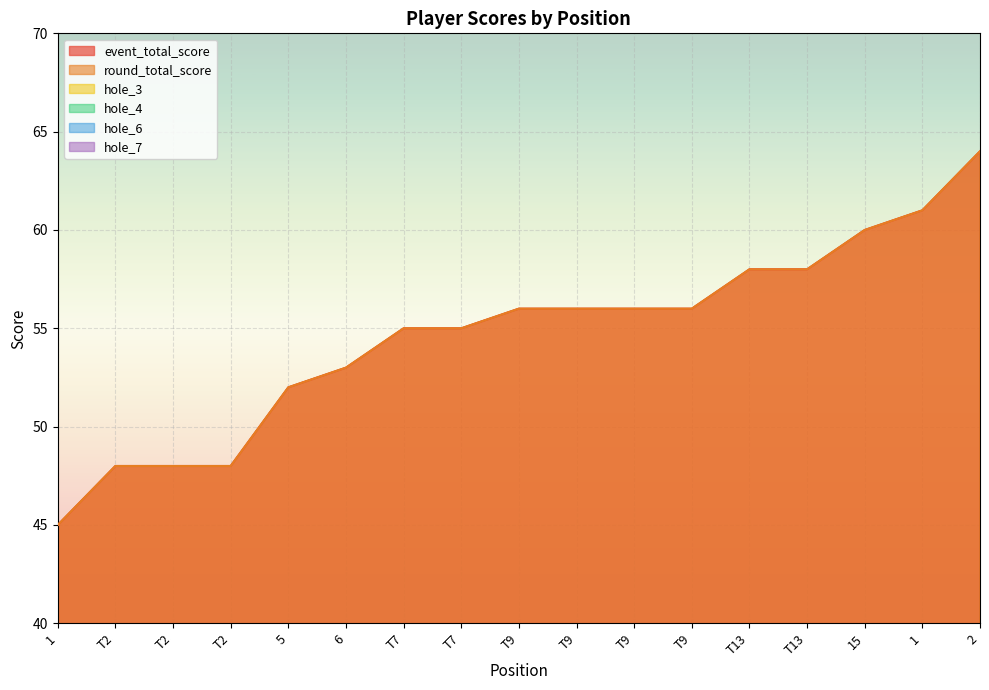

At which category does the chart reach its minimum across all series?

T7